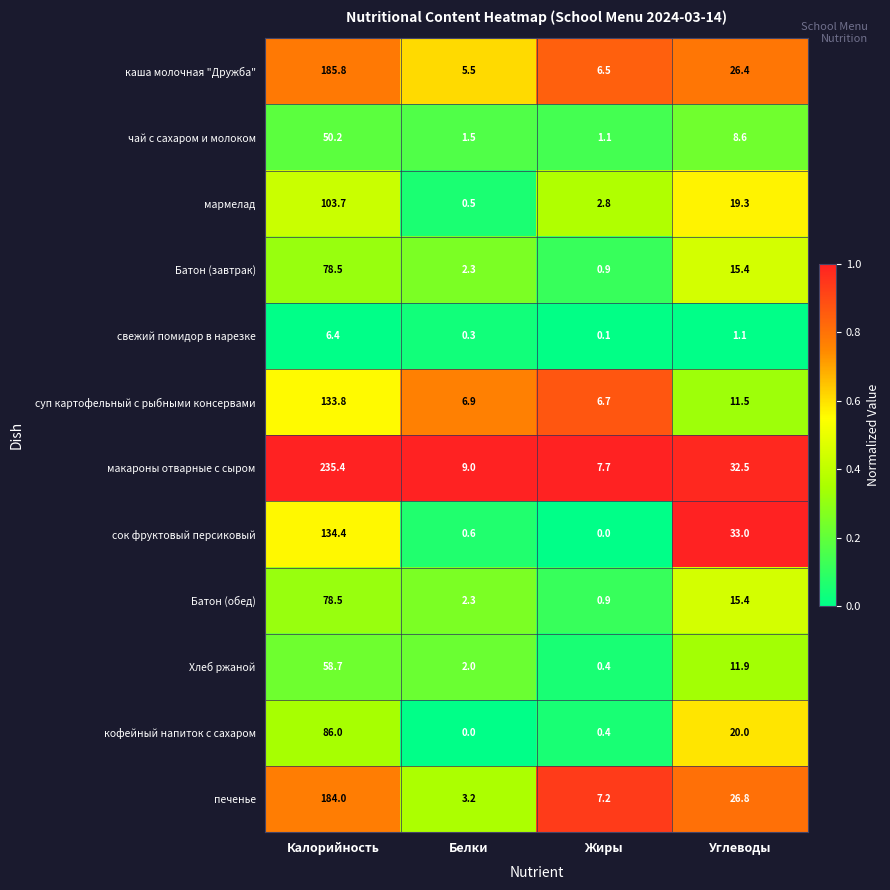

What is the minimum value for чай с сахаром и молоком?

1.1